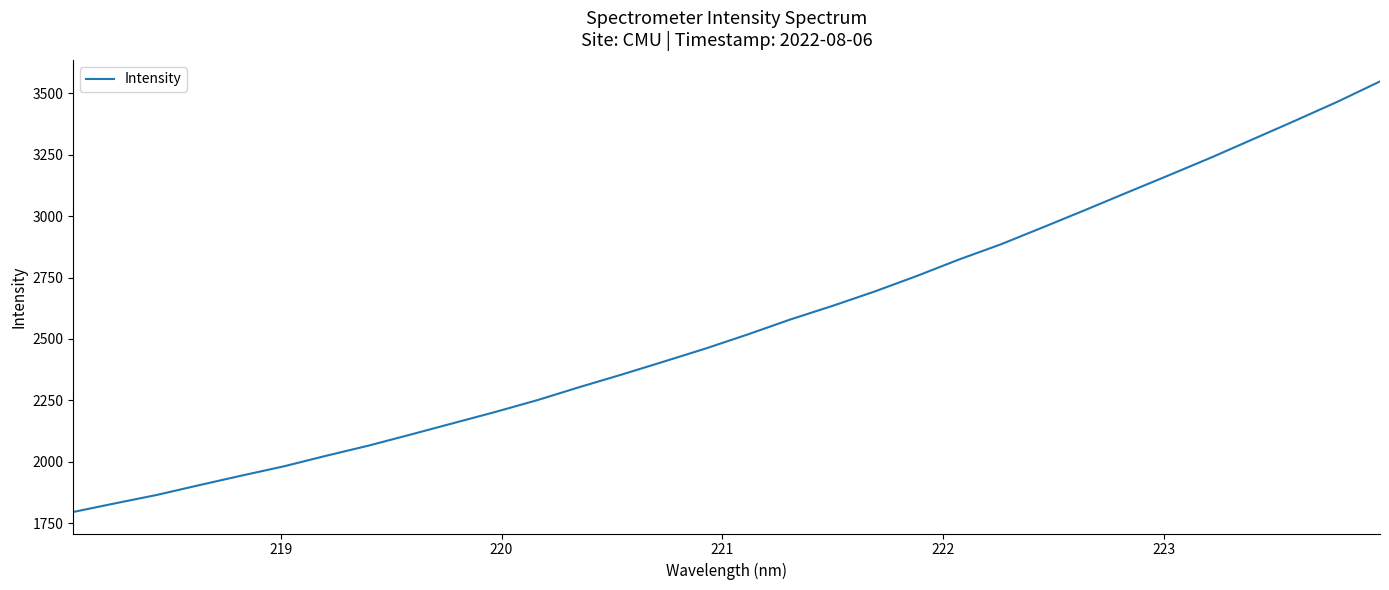

How many lines are shown in the chart?

1